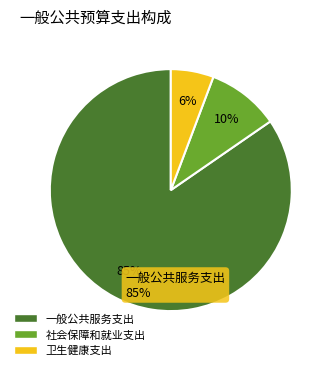

To the nearest percent, what is the average slice percentage?

33%